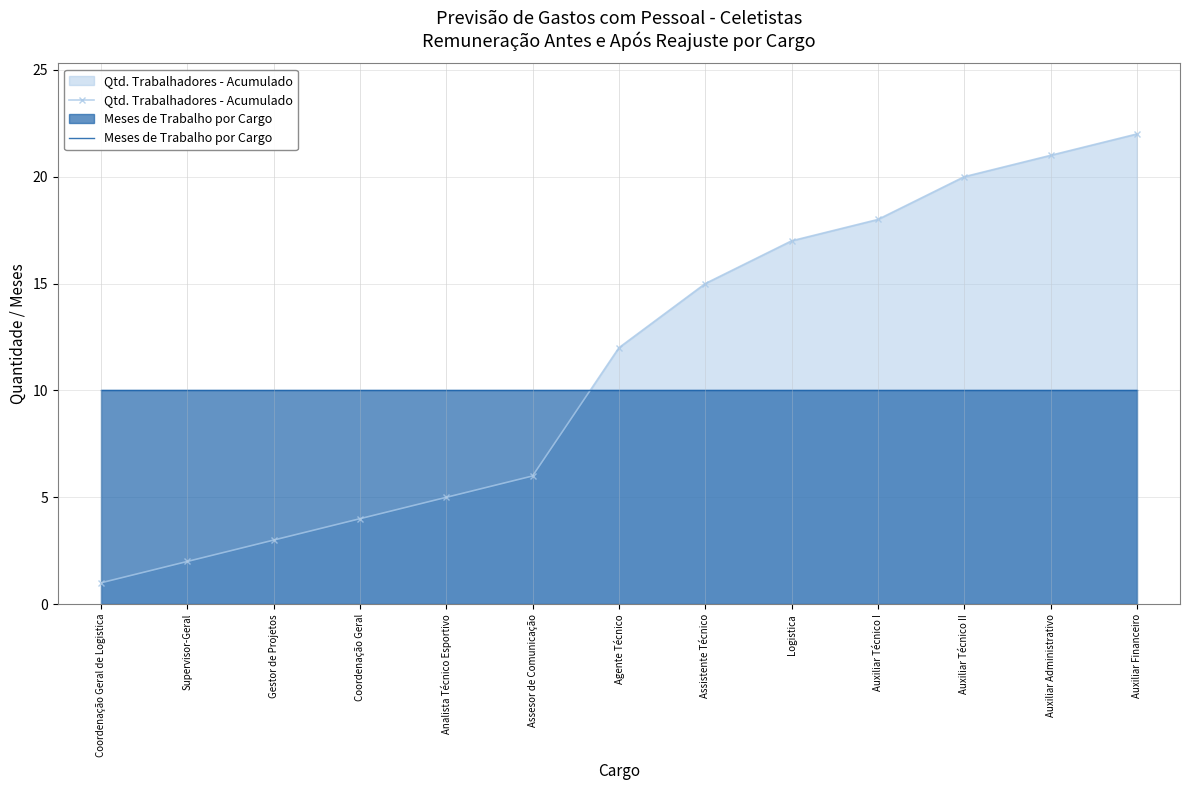

Rank the series at Assesor de Comunicação from lowest to highest value.

Qtd. Trabalhadores - Acumulado, Meses de Trabalho por Cargo